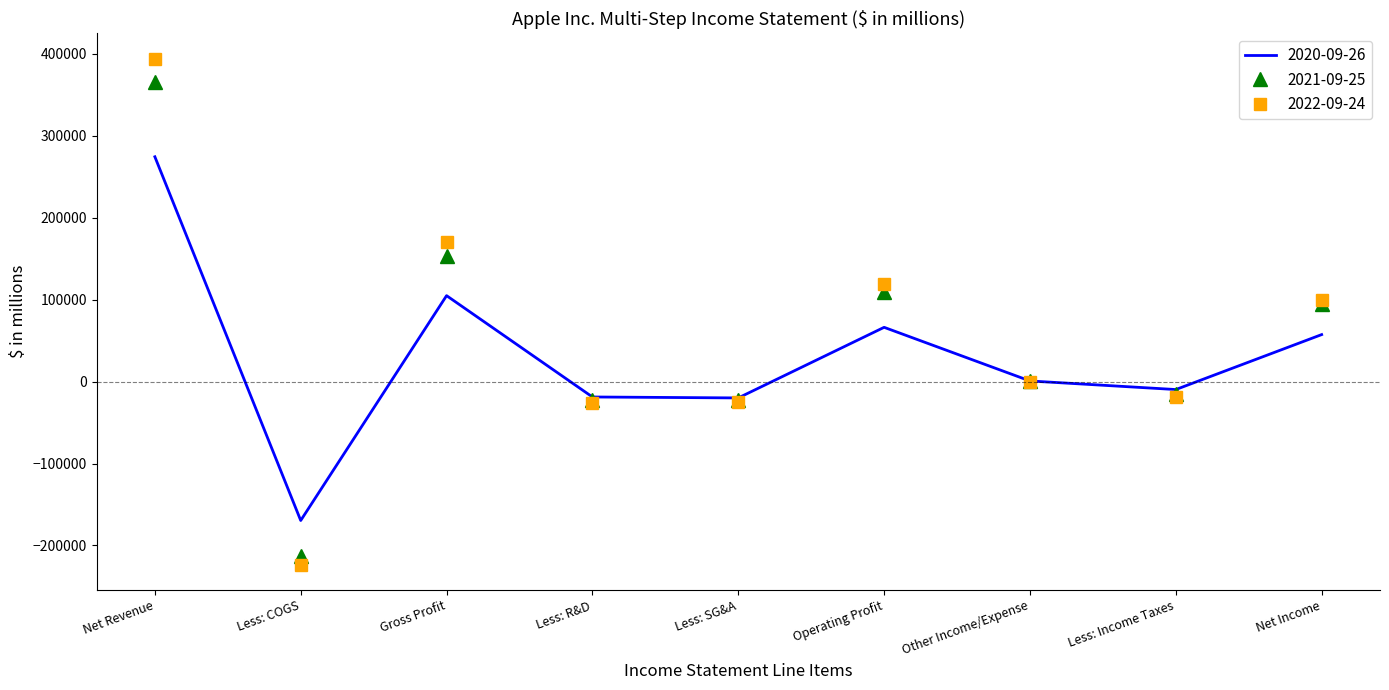

What is the maximum value shown in the chart?

394328